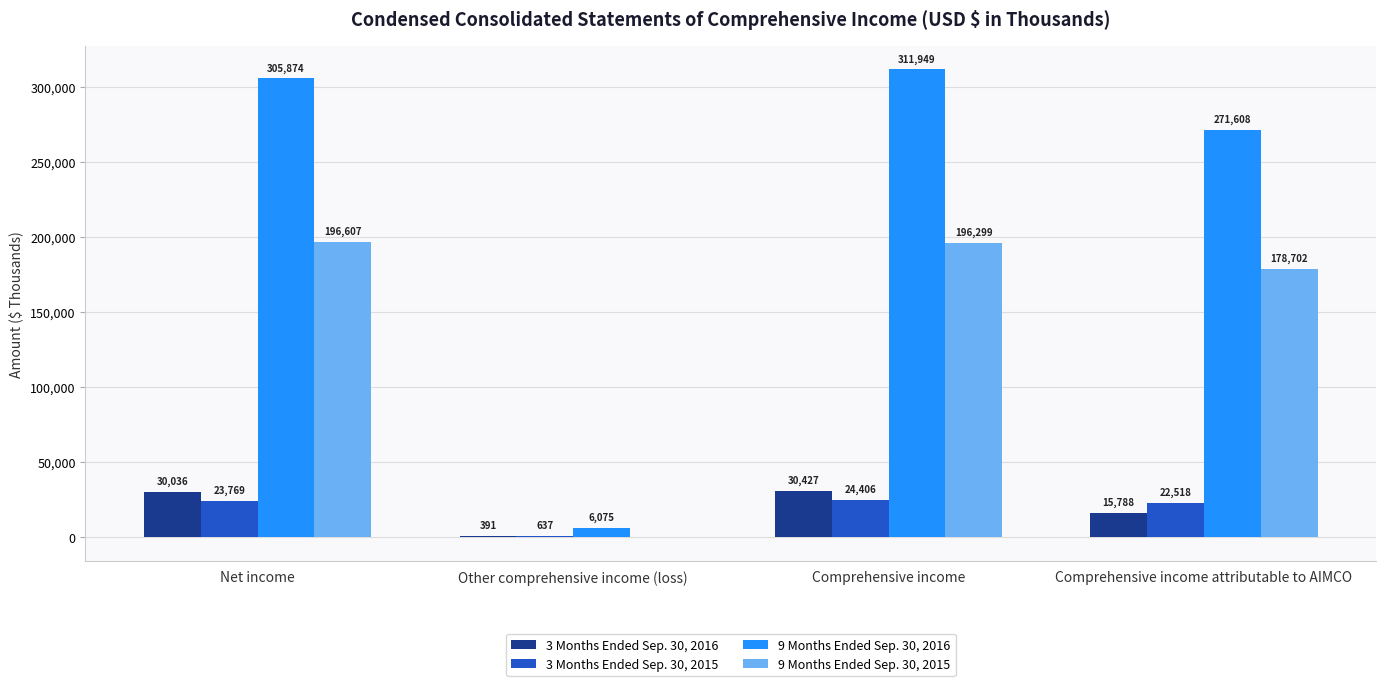

What is the total value across all series at Net income?

556286